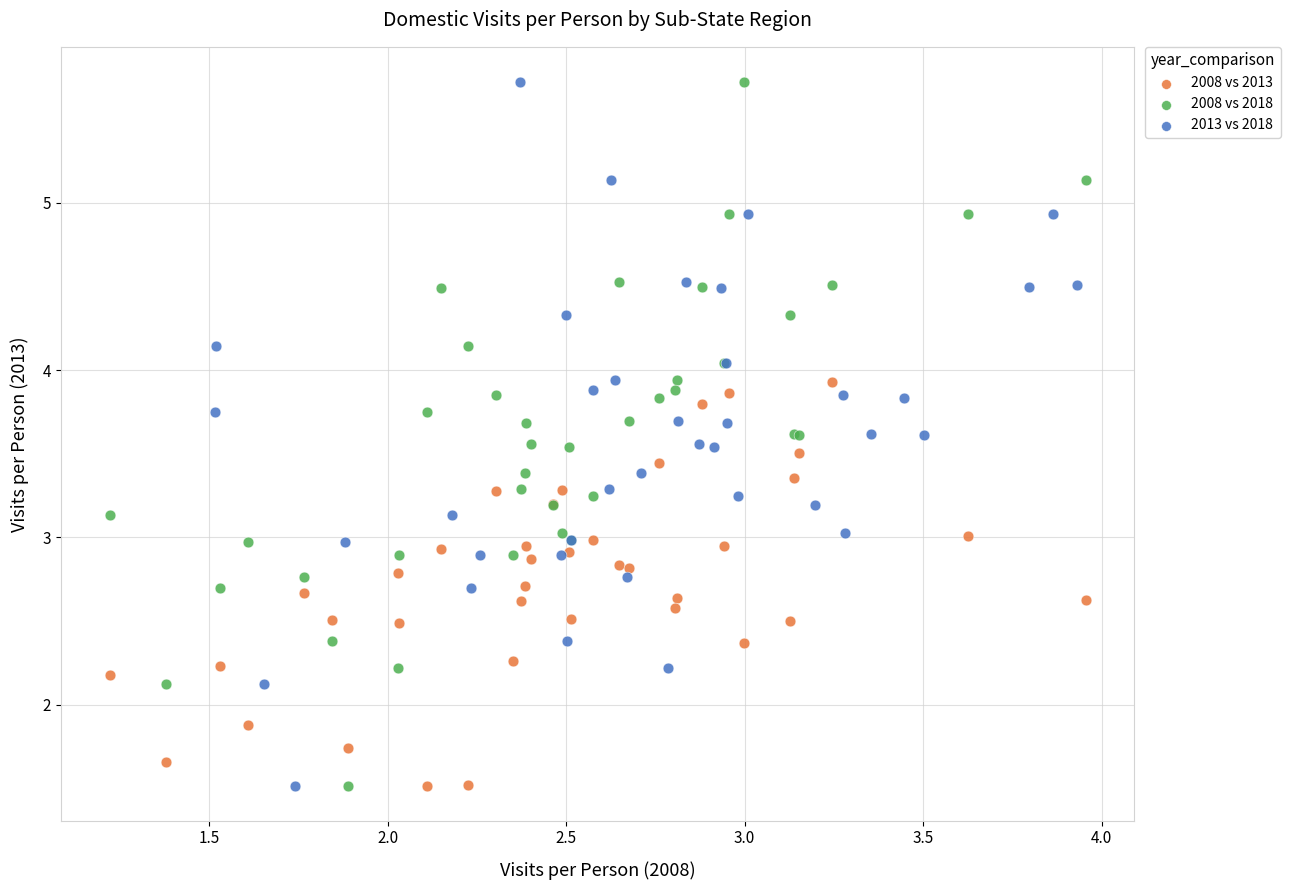

What are all the series names shown in the legend?

2008 vs 2013, 2008 vs 2018, 2013 vs 2018